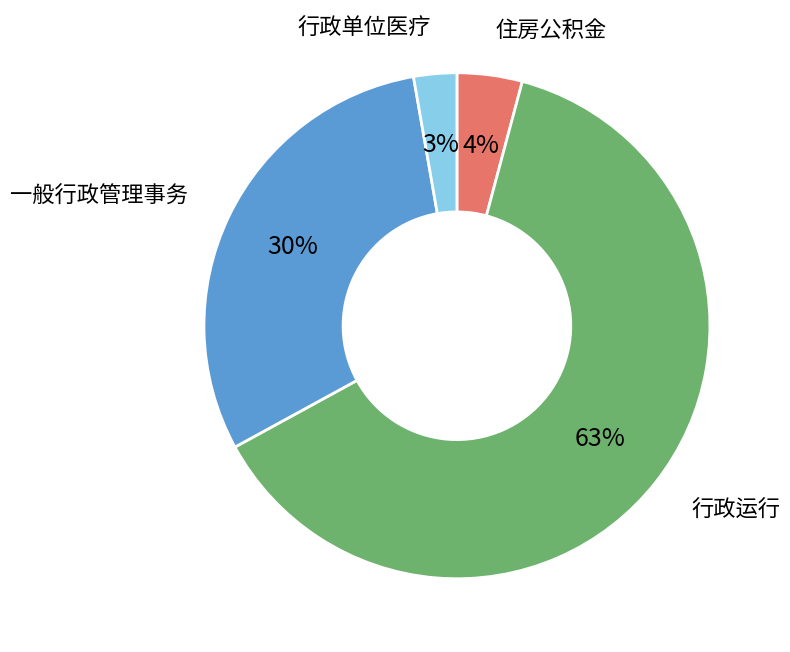

What is the ratio of the value at 行政单位医疗 to the value at 一般行政管理事务?

0.1